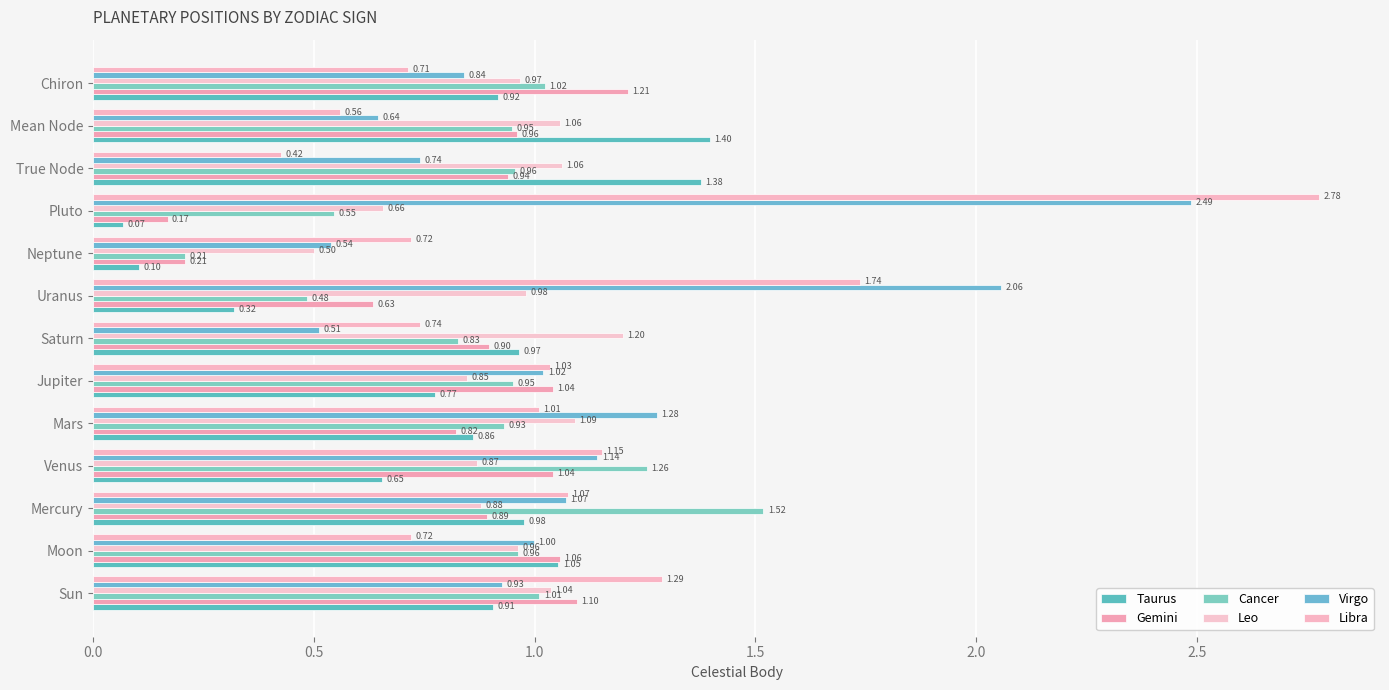

Reading left to right, list all the values displayed in this chart.

Taurus: 0.9	1.1	1.0	0.7	0.9	0.8	1.0	0.3	0.1	0.1	1.4	1.4	0.9
Gemini: 1.1	1.1	0.9	1.0	0.8	1.0	0.9	0.6	0.2	0.2	0.9	1.0	1.2
Cancer: 1.0	1.0	1.5	1.3	0.9	1.0	0.8	0.5	0.2	0.5	1.0	0.9	1.0
Leo: 1.0	1.0	0.9	0.9	1.1	0.8	1.2	1.0	0.5	0.7	1.1	1.1	1.0
Virgo: 0.9	1.0	1.1	1.1	1.3	1.0	0.5	2.1	0.5	2.5	0.7	0.6	0.8
Libra: 1.3	0.7	1.1	1.2	1.0	1.0	0.7	1.7	0.7	2.8	0.4	0.6	0.7